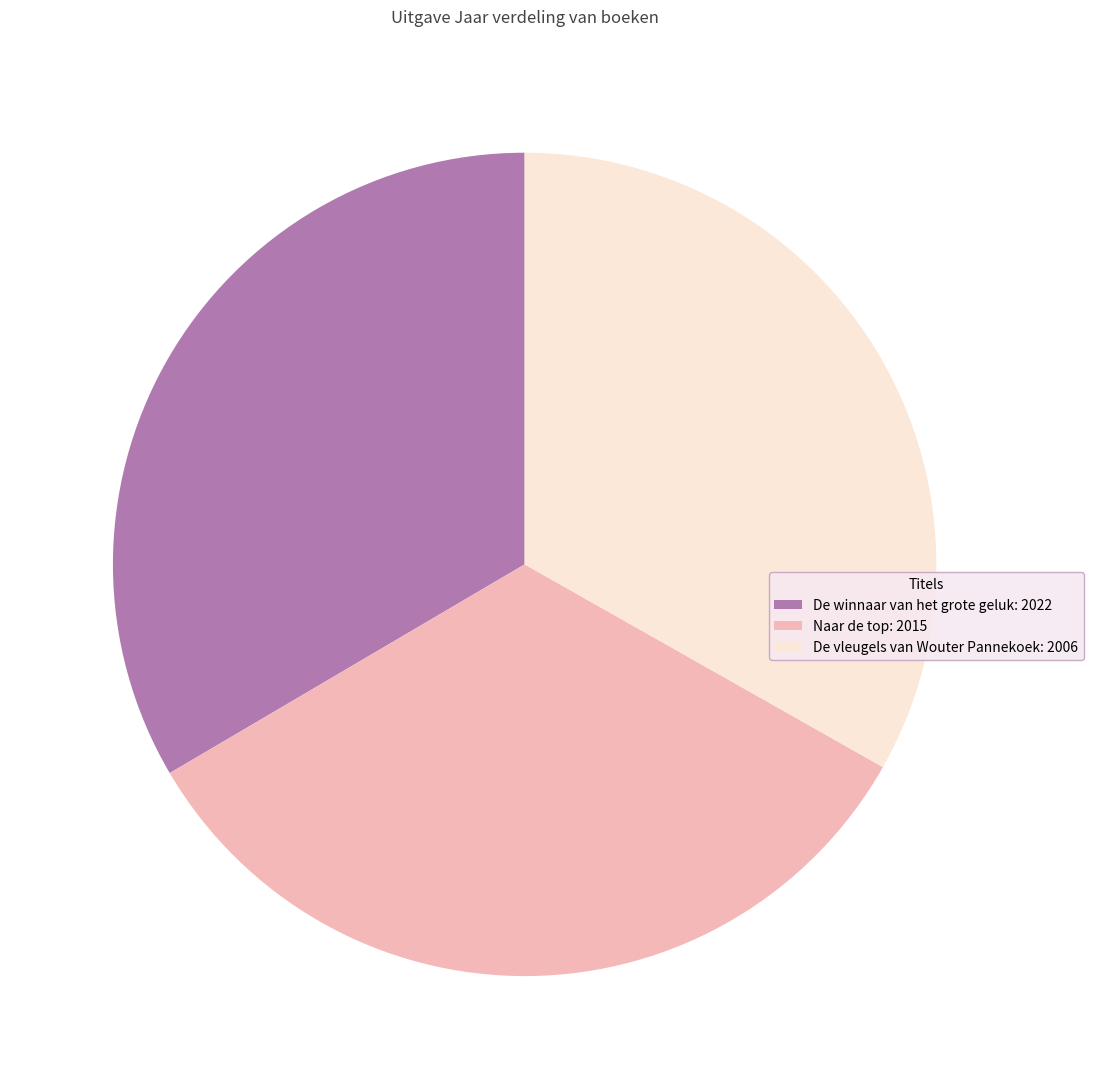

True or false: De vleugels van Wouter Pannekoek accounts for 33% of the total.

True